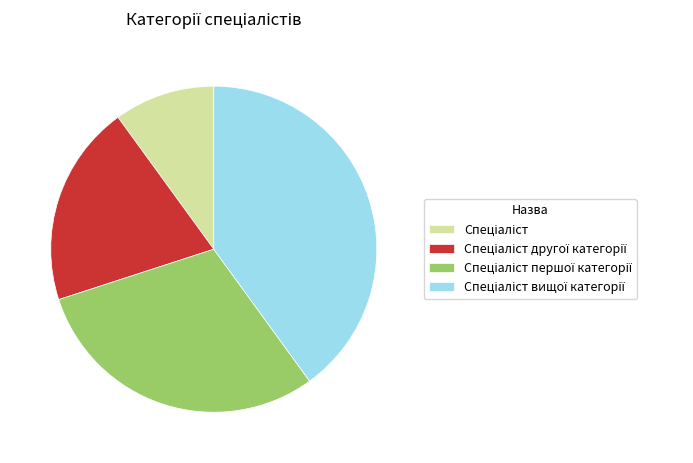

Is there a majority slice in this chart?

No